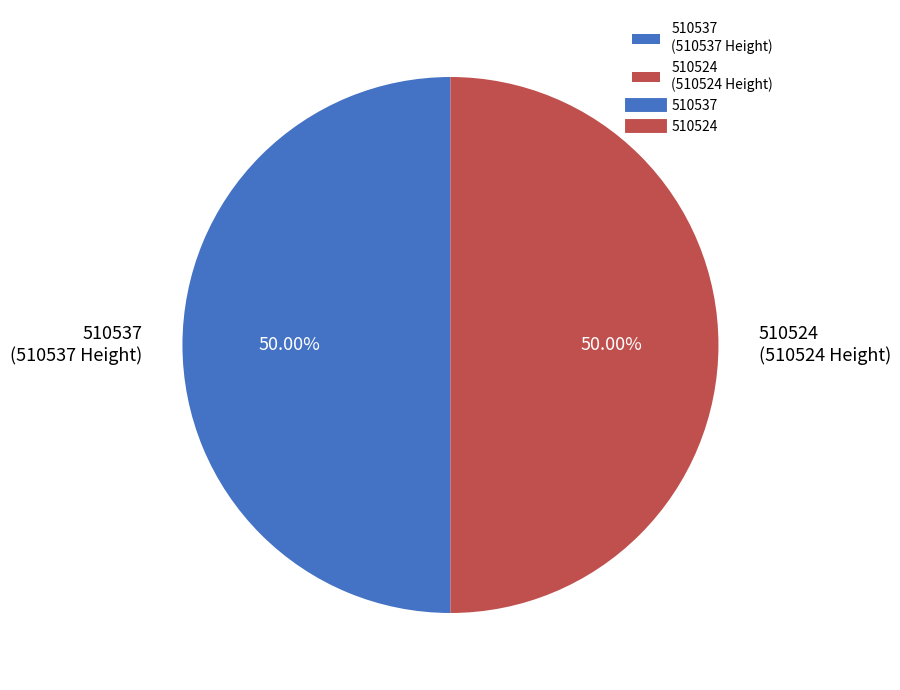

Count the number of slices in the pie.

2